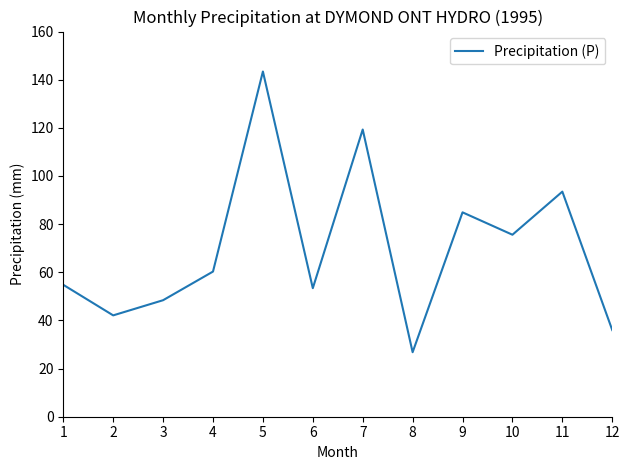

What is the maximum value shown in the chart?

143.4